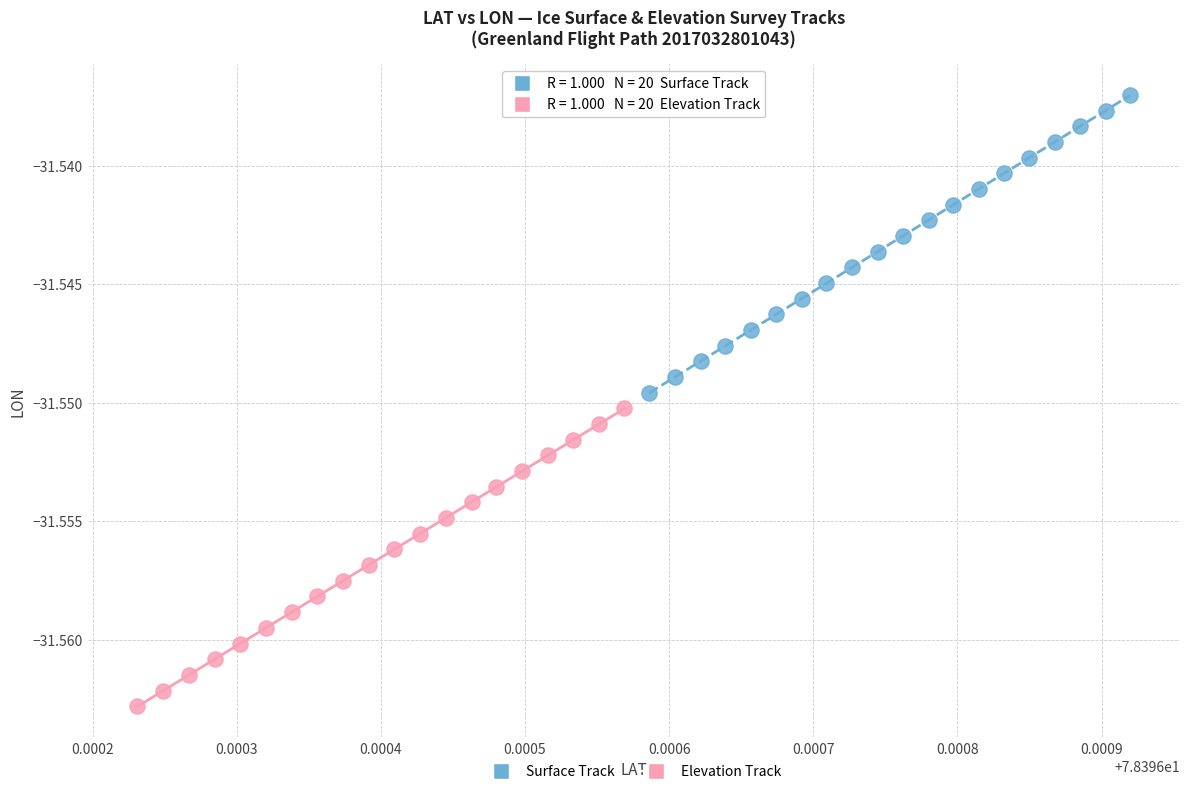

Which series reaches the minimum Y coordinate?

Elevation Track